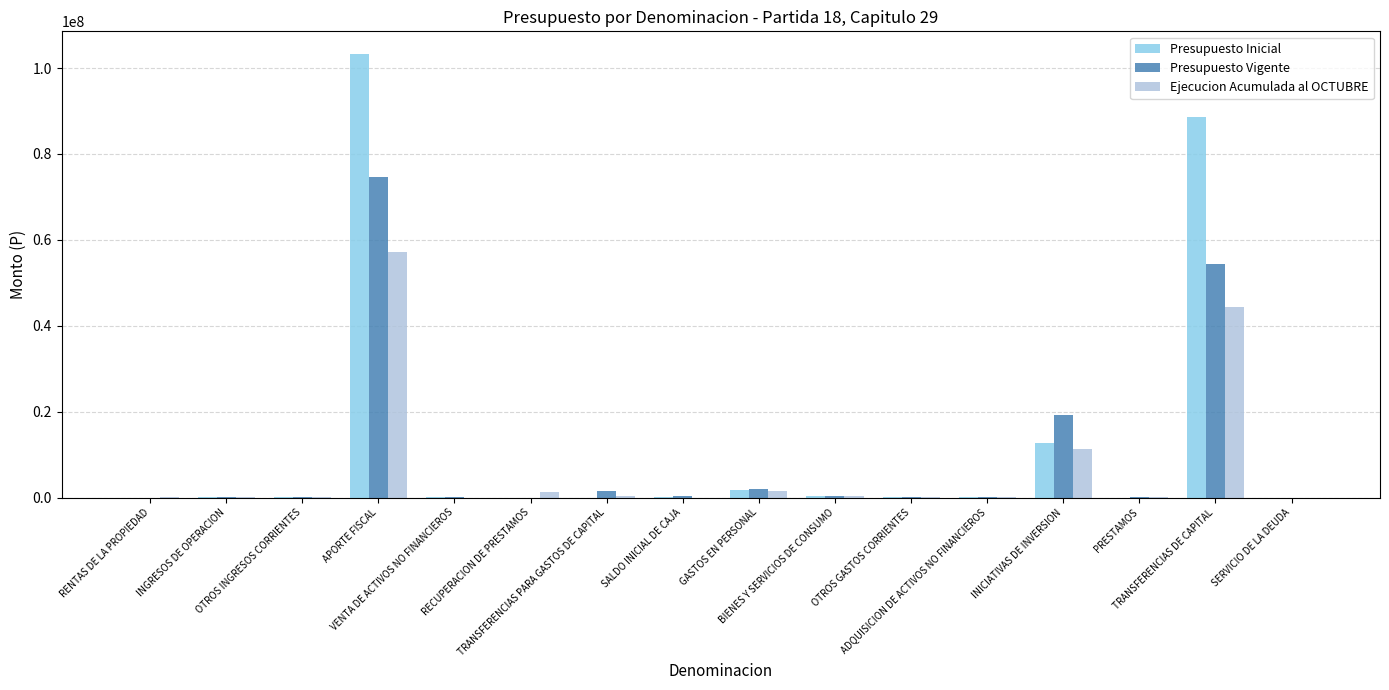

What is the sum of all Presupuesto Vigente values?

153123772